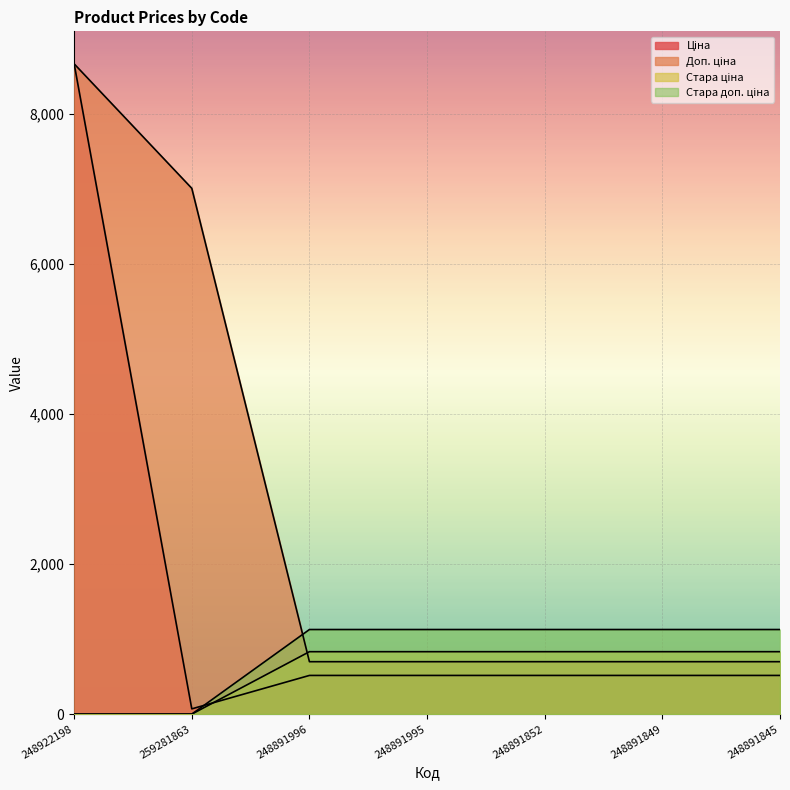

After their last crossing, which series has the higher values: Стара ціна or Доп. ціна?

Стара ціна